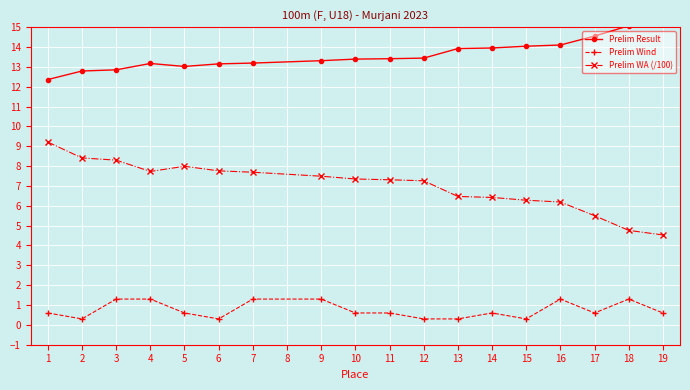

In Prelim Wind, how many points are lower than both neighbors (excluding endpoints)?

4